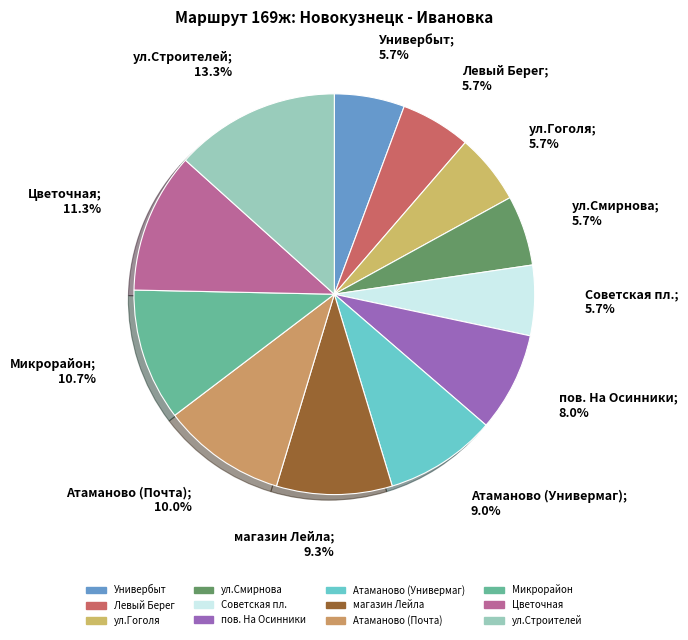

Which has a higher value, Универбыт or пов. На Осинники?

пов. На Осинники